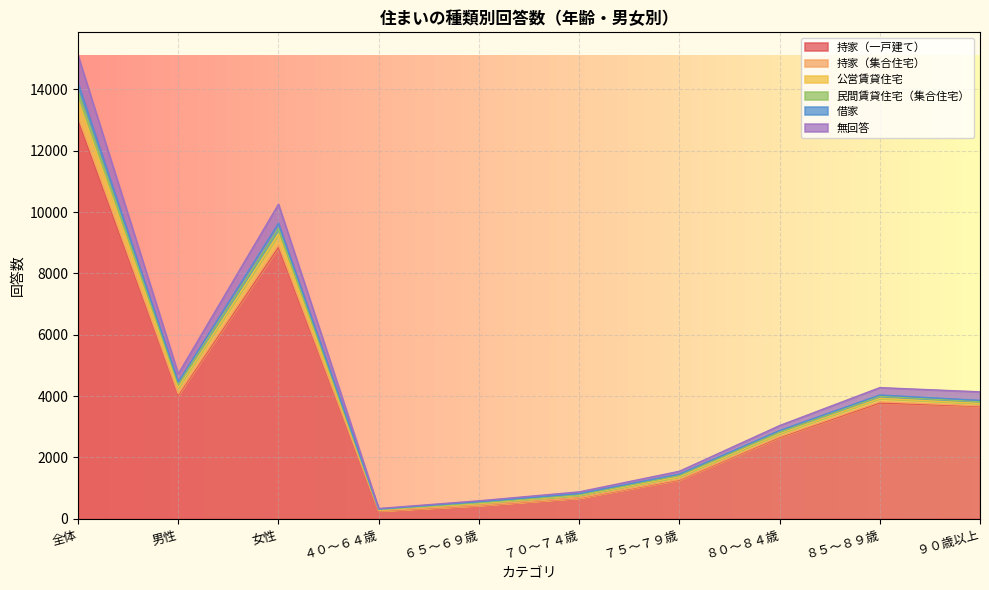

At which label does 持家（一戸建て） reach its peak?

全体